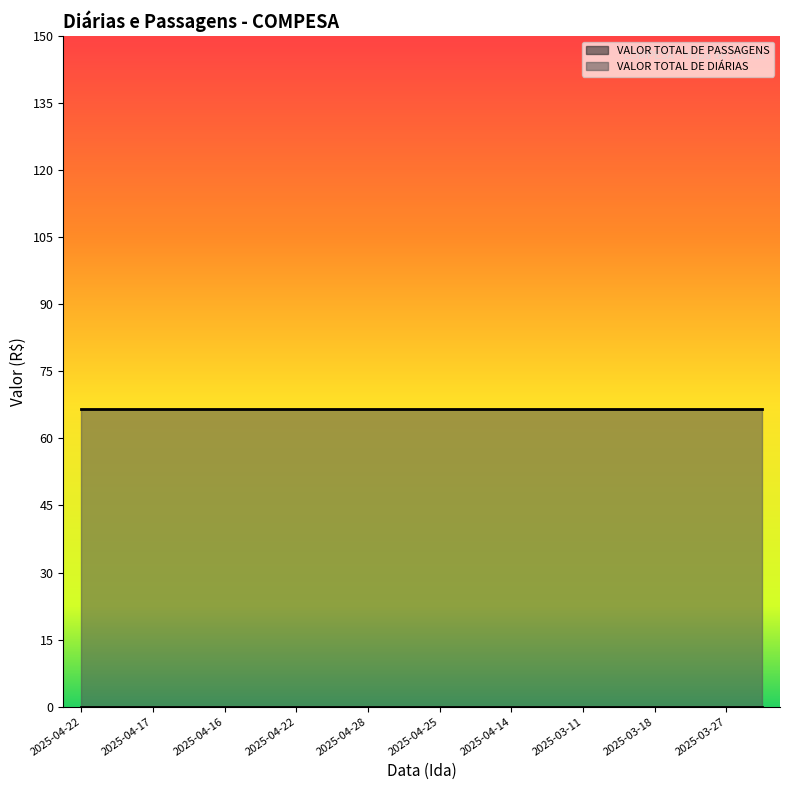

What is the value of the VALOR TOTAL DE DIÁRIAS point at the 16th from the left?

66.6